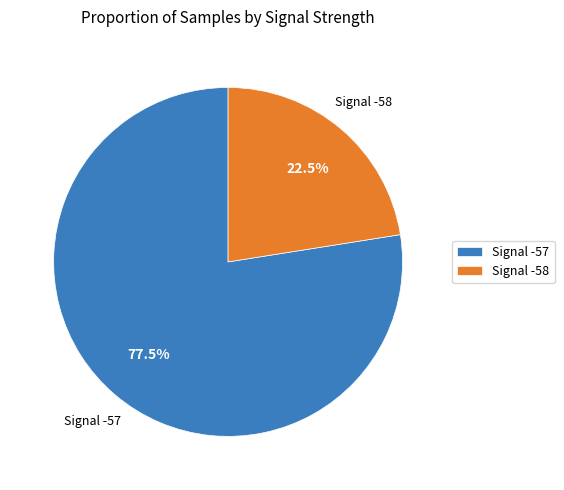

What is the largest slice in the pie chart?

Signal -57